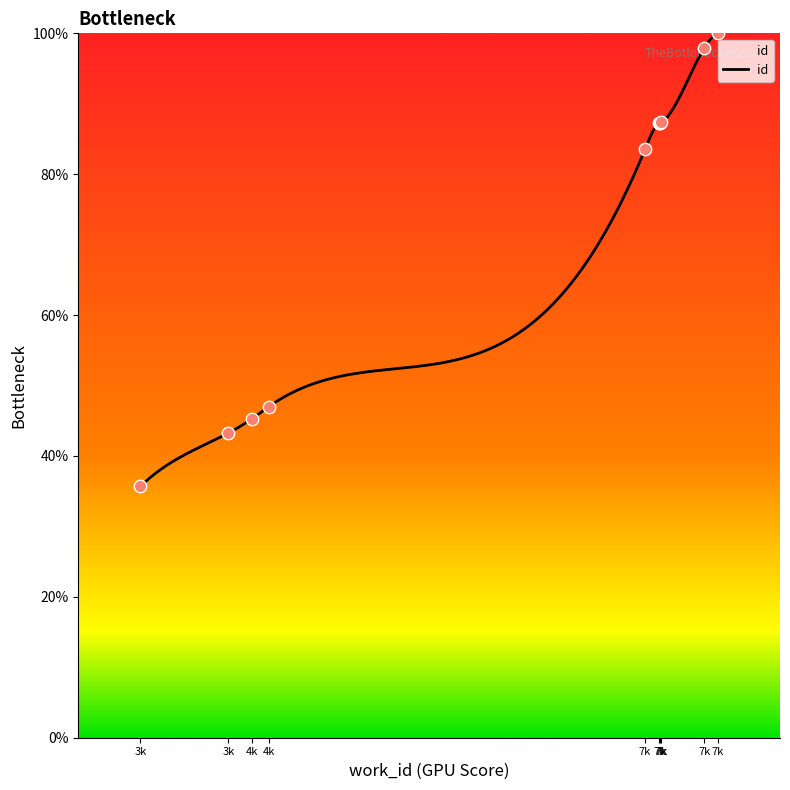

Between 3k and 7k, which is larger?

7k